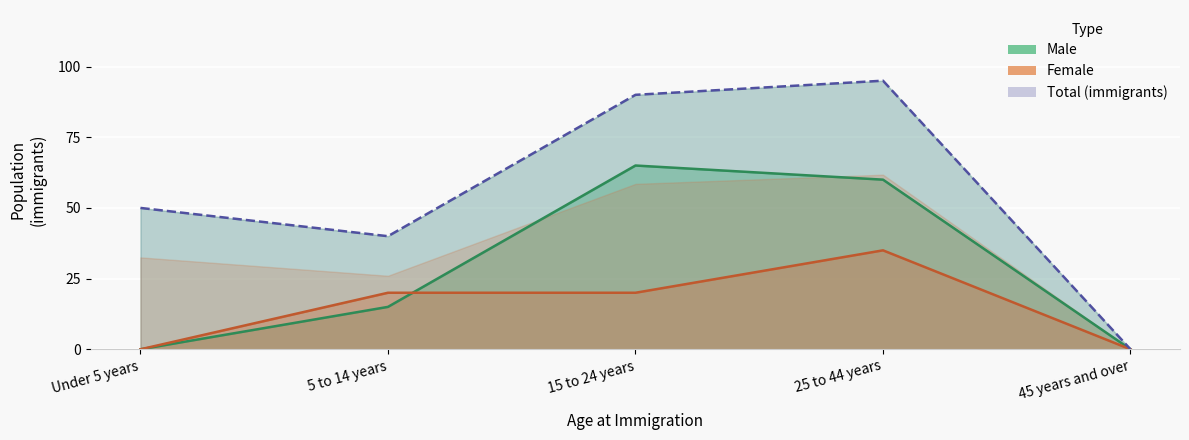

True or false: Male and Female cross at least once.

True